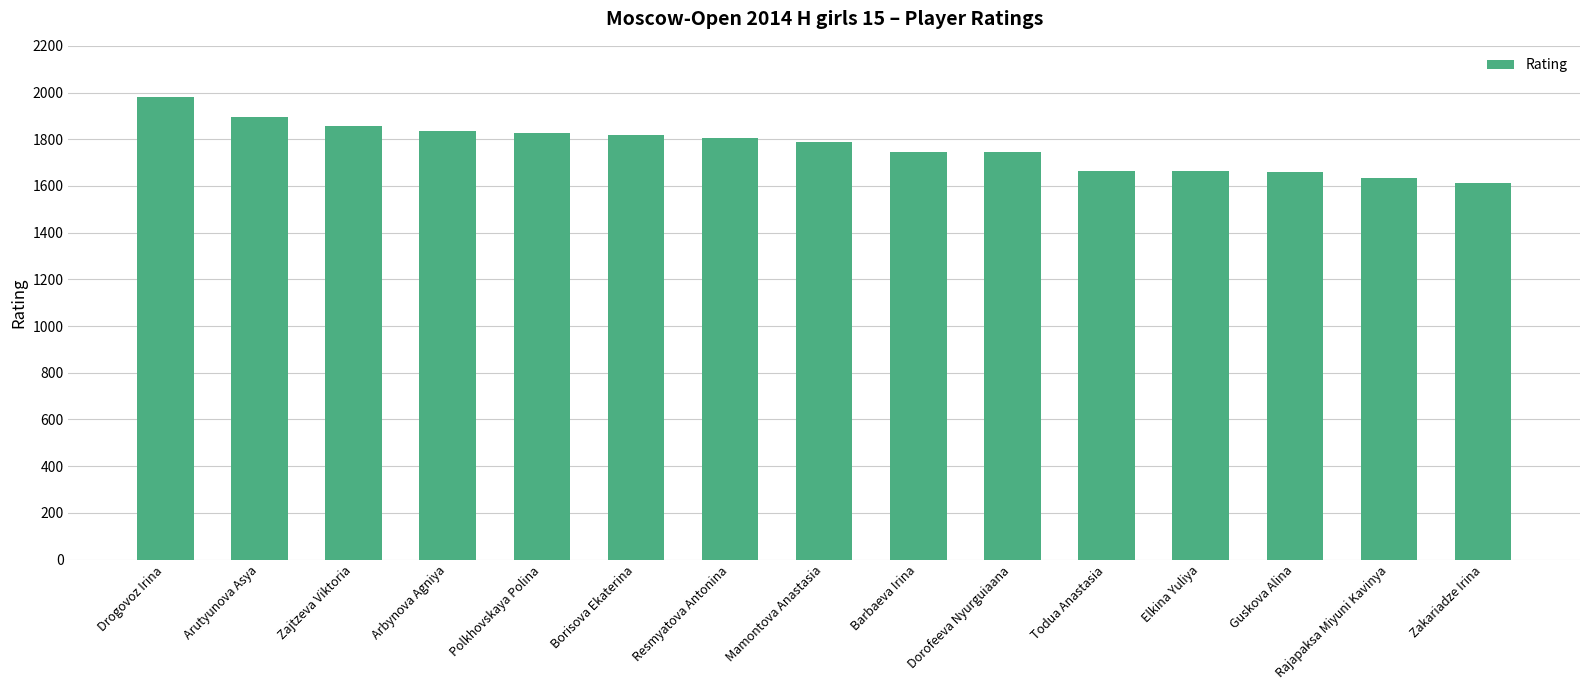

The value at Zajtzeva Viktoria is 1857. True or false?

True